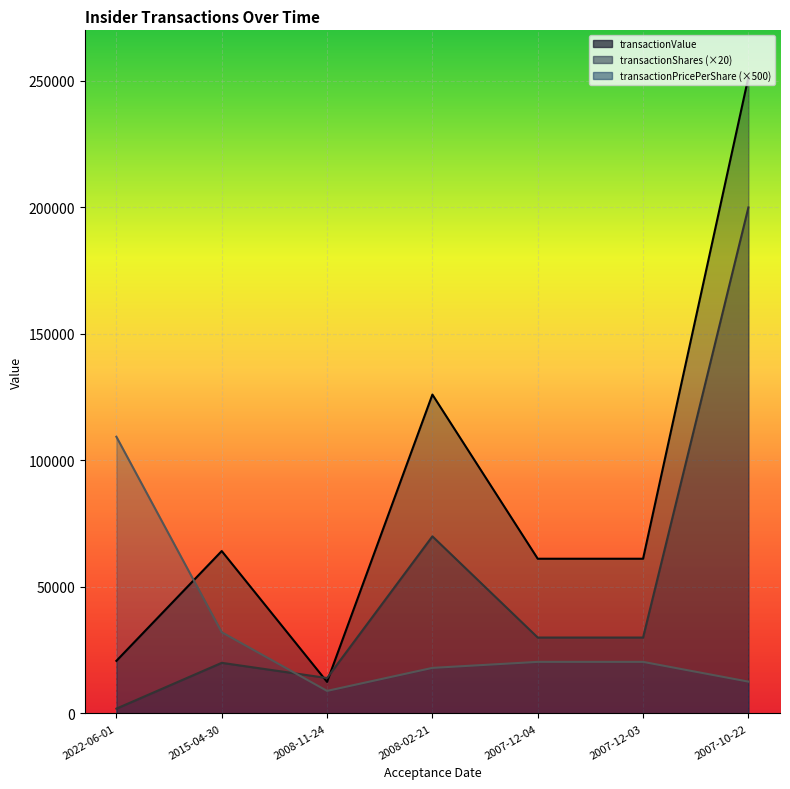

Rank the series by their average value, from lowest to highest.

transactionPricePerShare, transactionShares, transactionValue